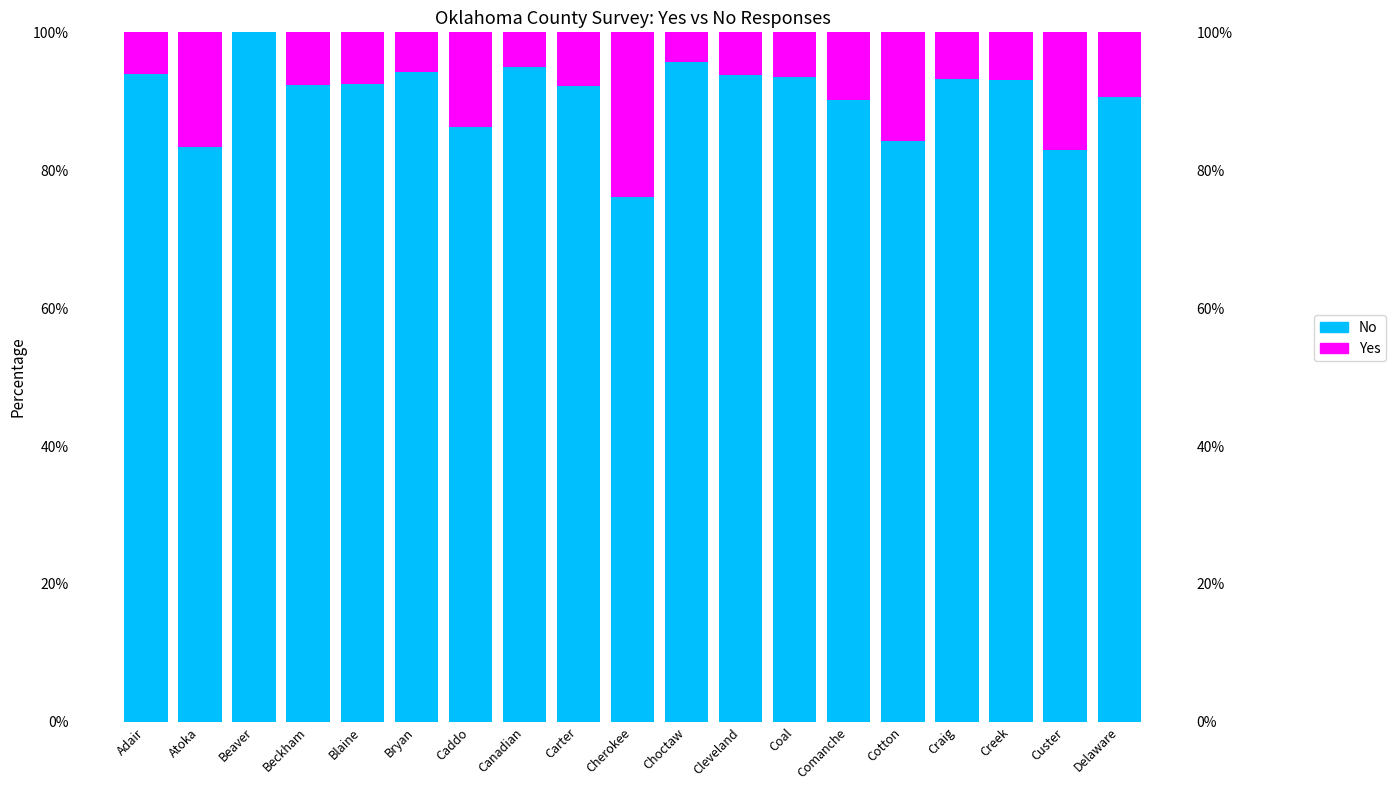

What is the sum of the No values at Bryan and Atoka?

177.6